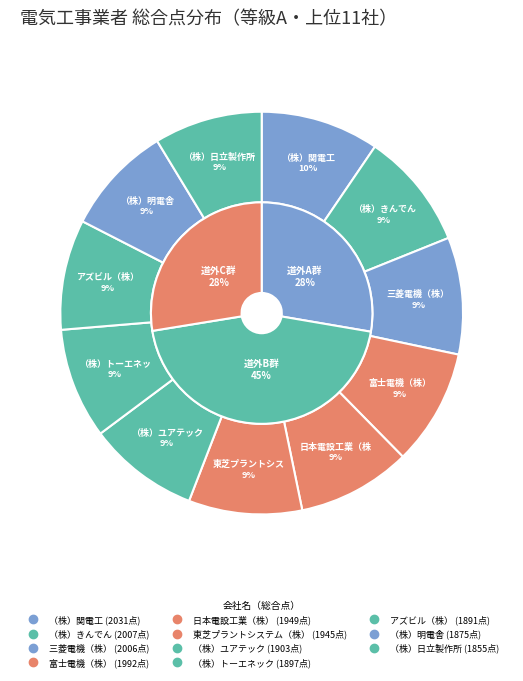

Approximately how many times larger is the value at （株）関電工 compared to 東芝プラントシステム（株）?

1.0